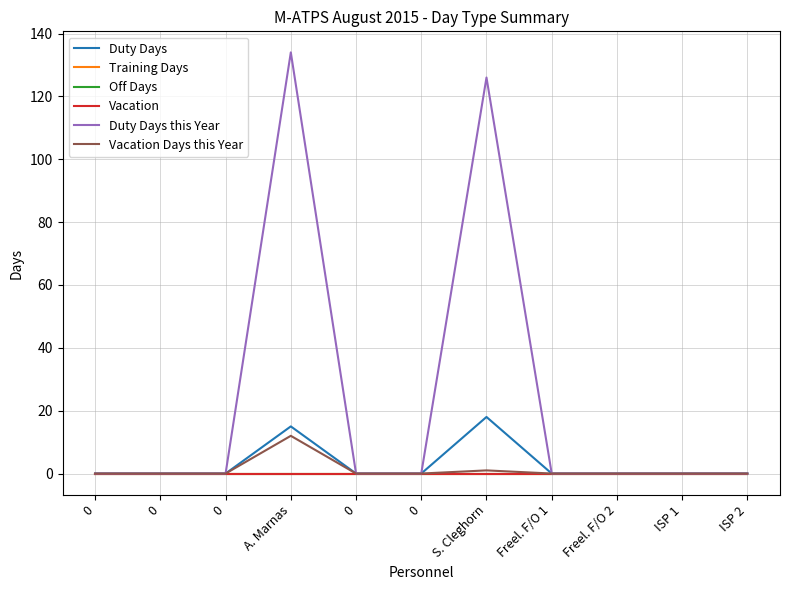

Is this an area chart (filled region under the line)?

No